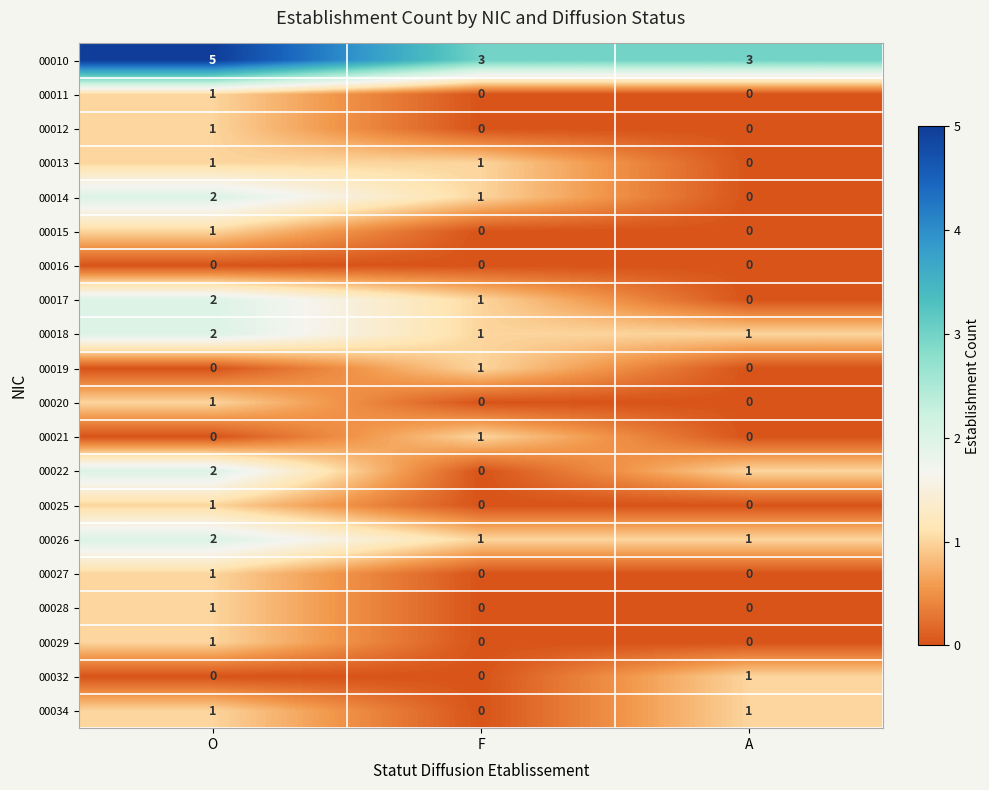

What is the difference between the highest and lowest values at F?

3